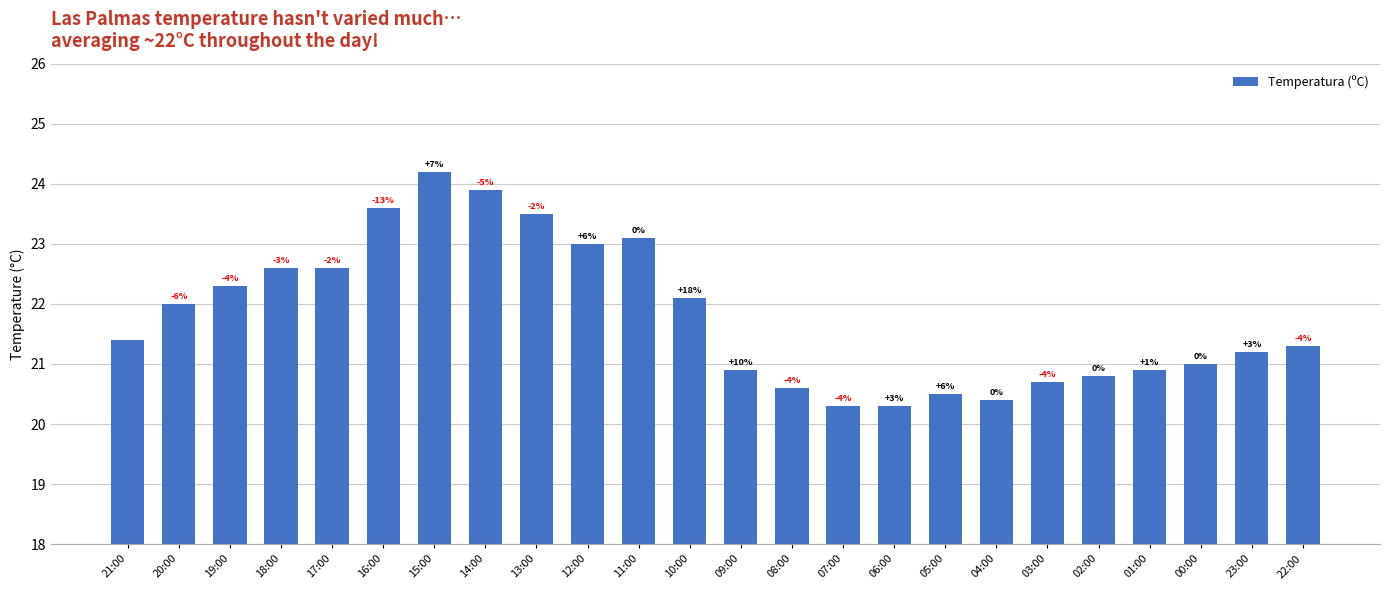

Does the chart contain any negative values?

No